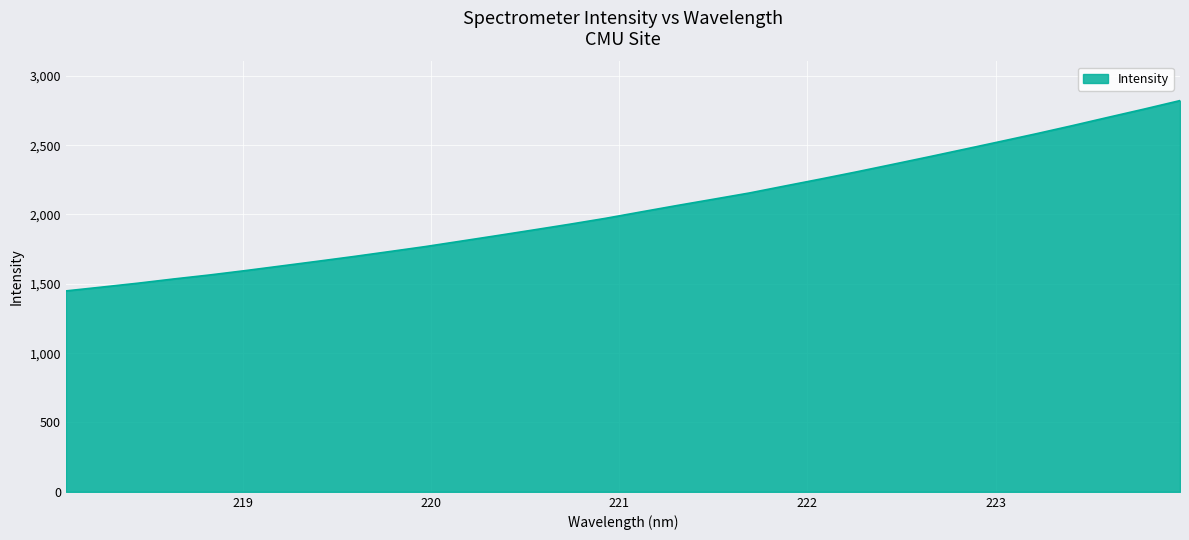

What is the smallest value displayed?

1448.9